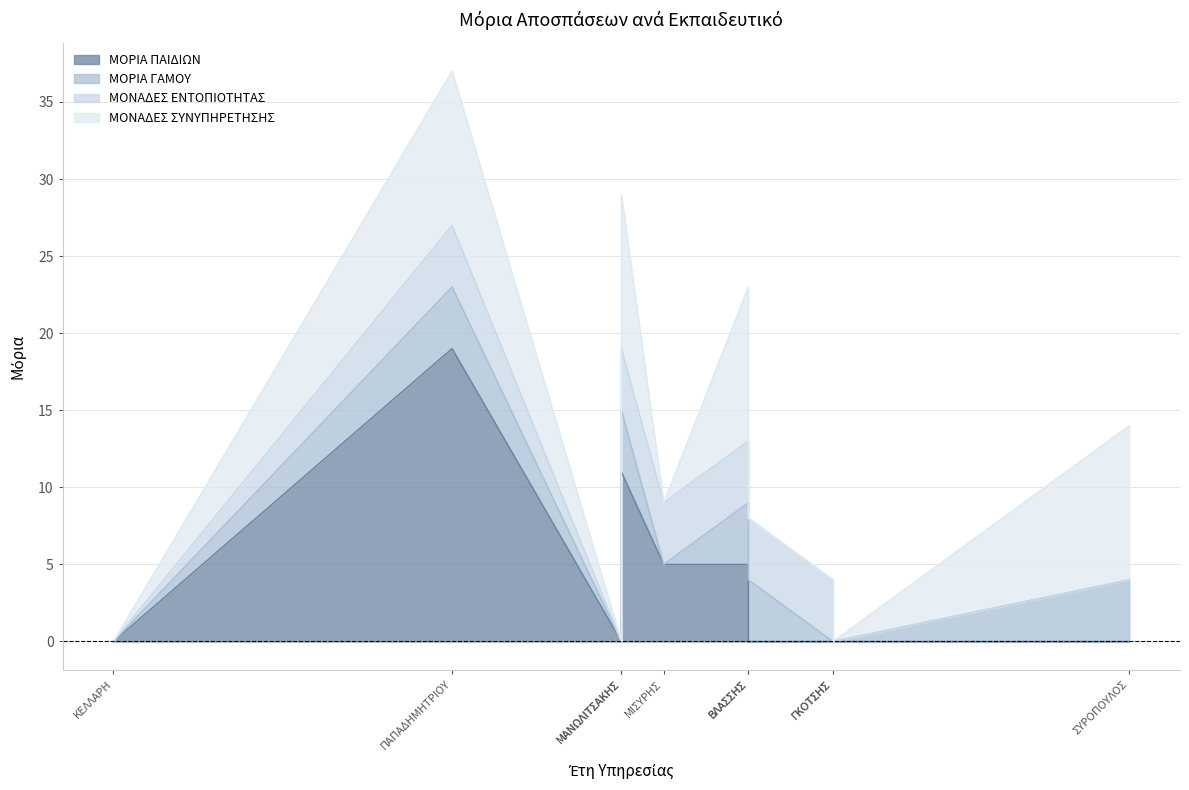

What value does the ΜΟΡΙΑ ΠΑΙΔΙΩΝ series have at ΜΙΣΥΡΗΣ?

5